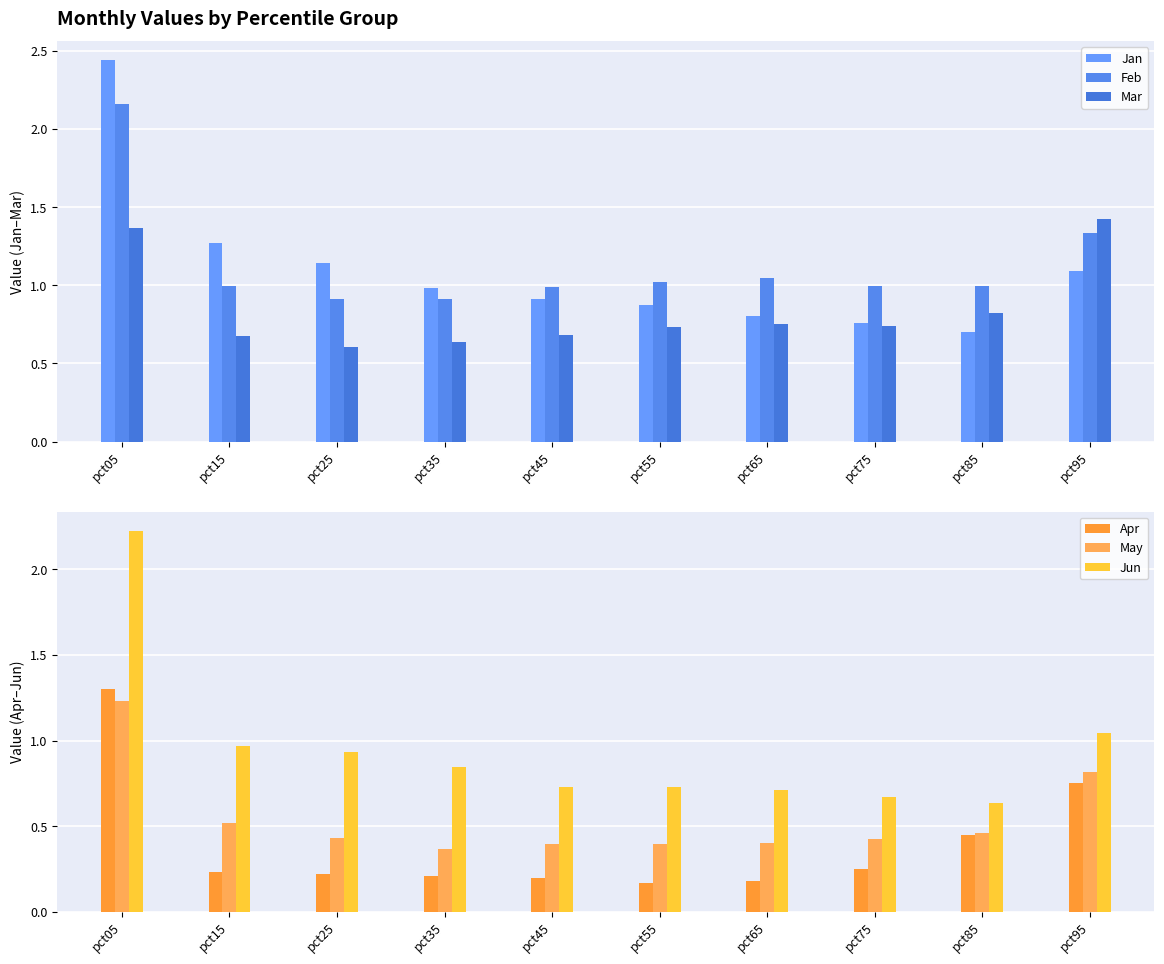

What is the difference between the maximum and second lowest values in the Feb series?

1.2